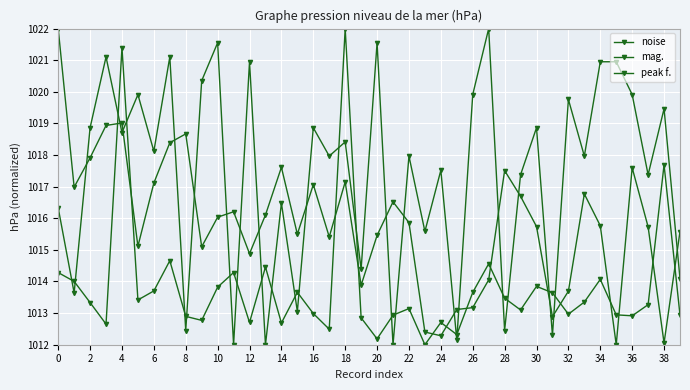

Count the number of categories in the chart.

40